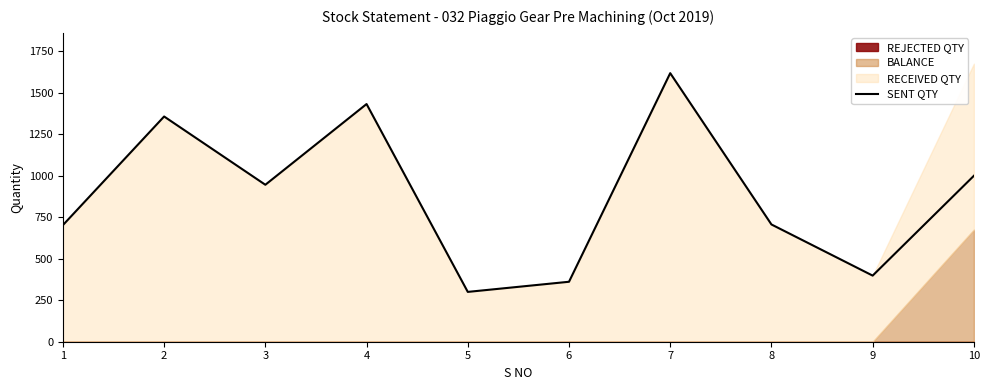

Does the chart display data point markers on the line(s)?

No